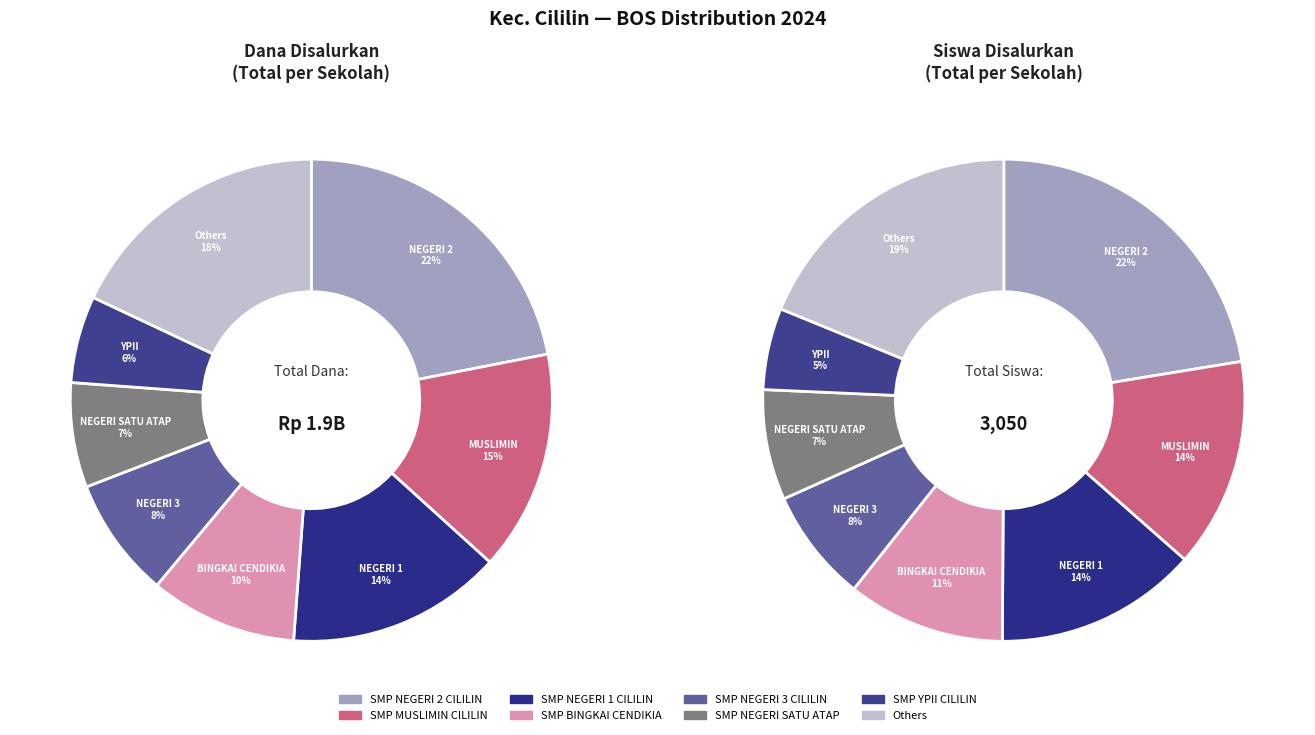

Which category has the biggest portion of the pie?

SMP NEGERI 2 CILILIN